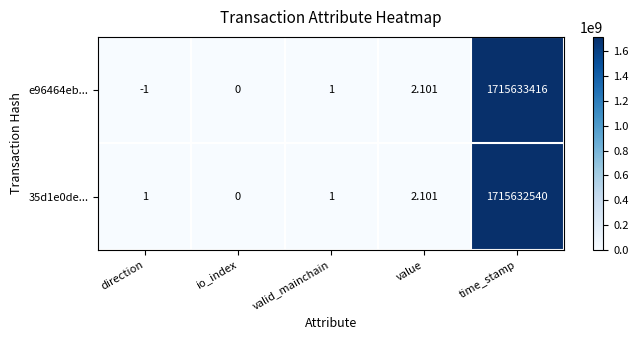

Is the value of e96464eb... at direction greater than the value of 35d1e0de... at value?

No